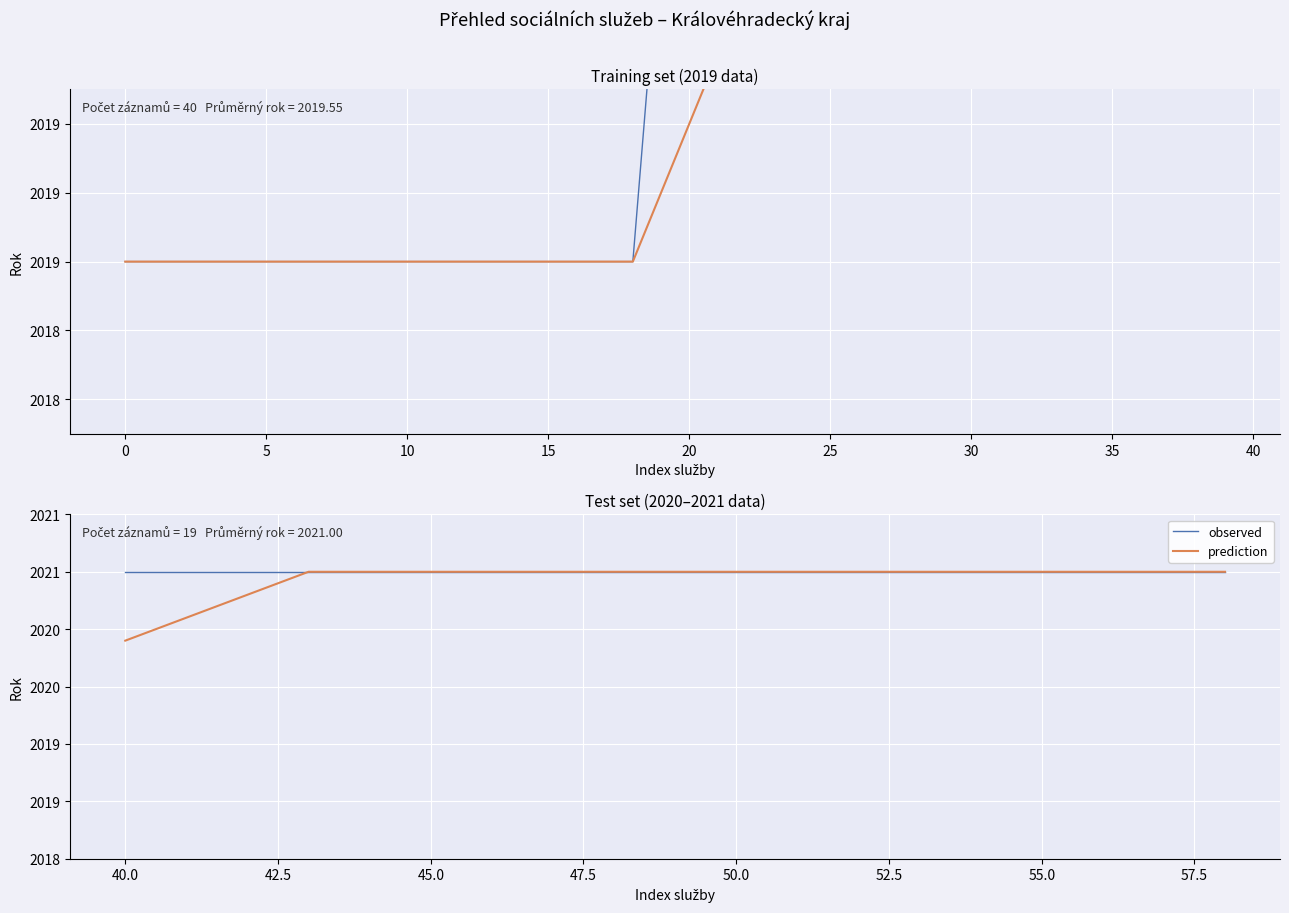

What is the highest value of the prediction series?

2021.0